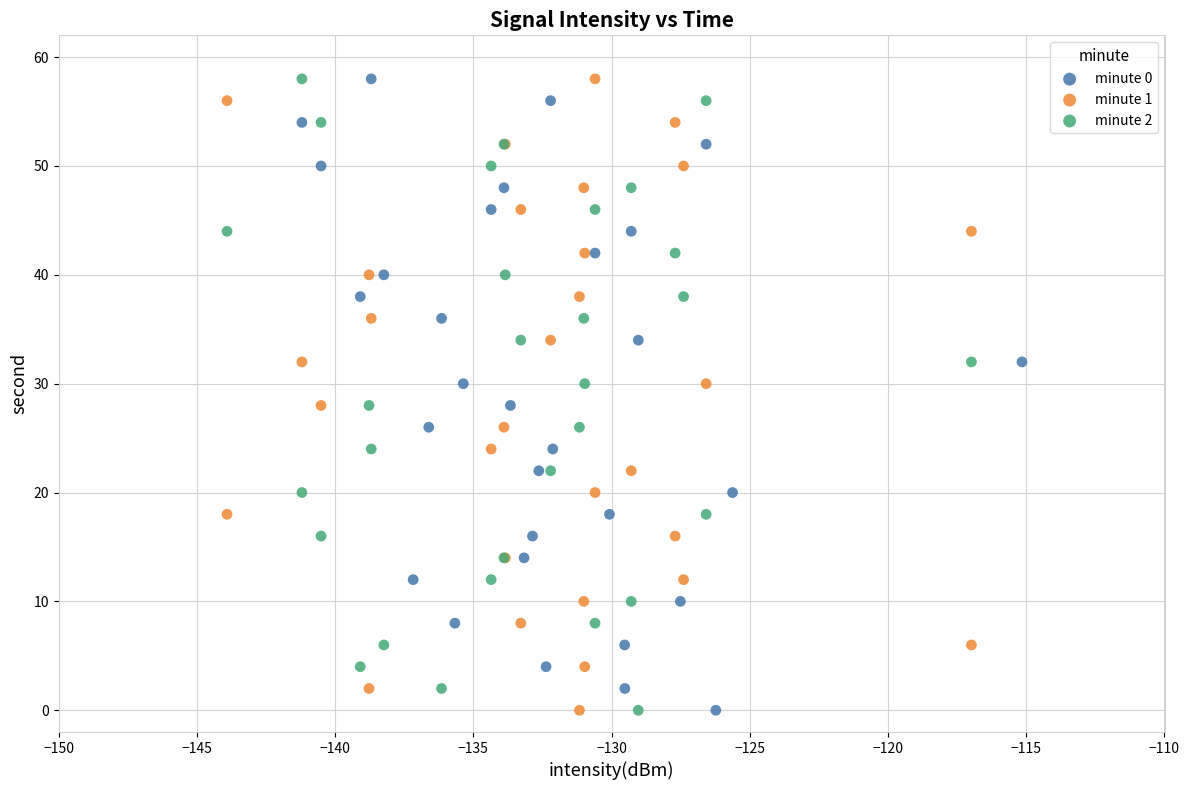

What are all the series names shown in the legend?

minute 0, minute 1, minute 2